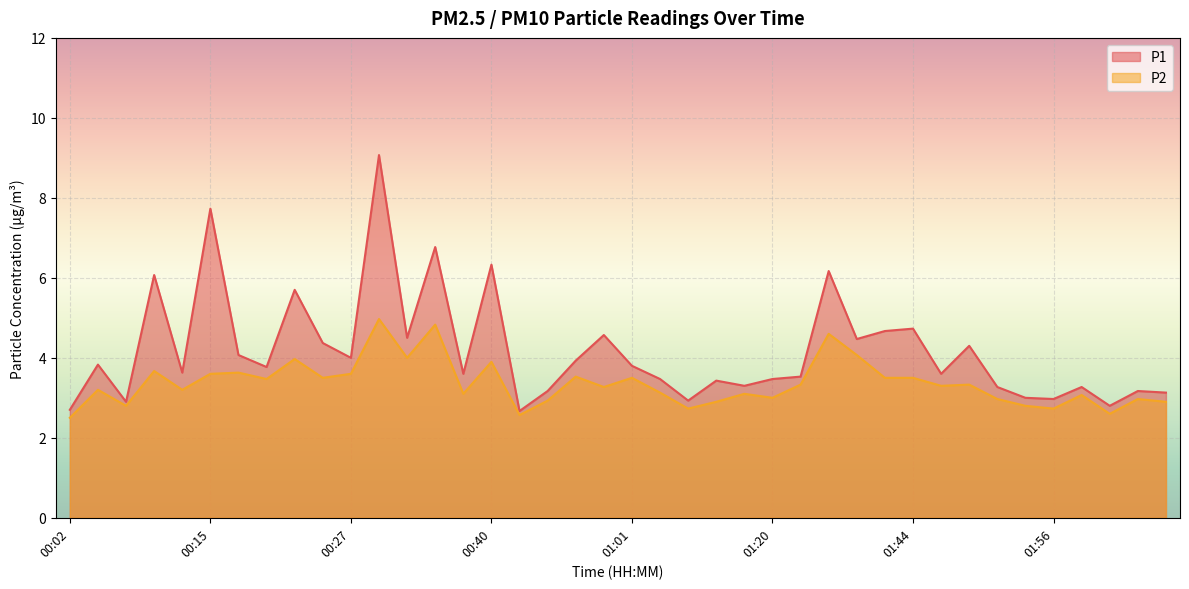

True or false: P1 has a value of 3.8 at 01:01.

True